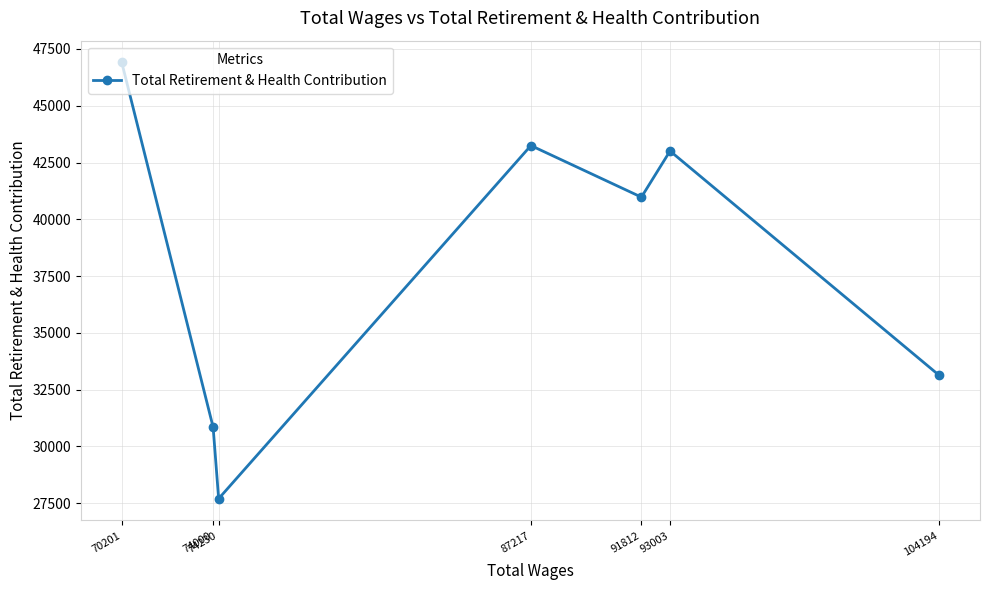

The chart shows a value of 43007 at 93003. True or false?

True